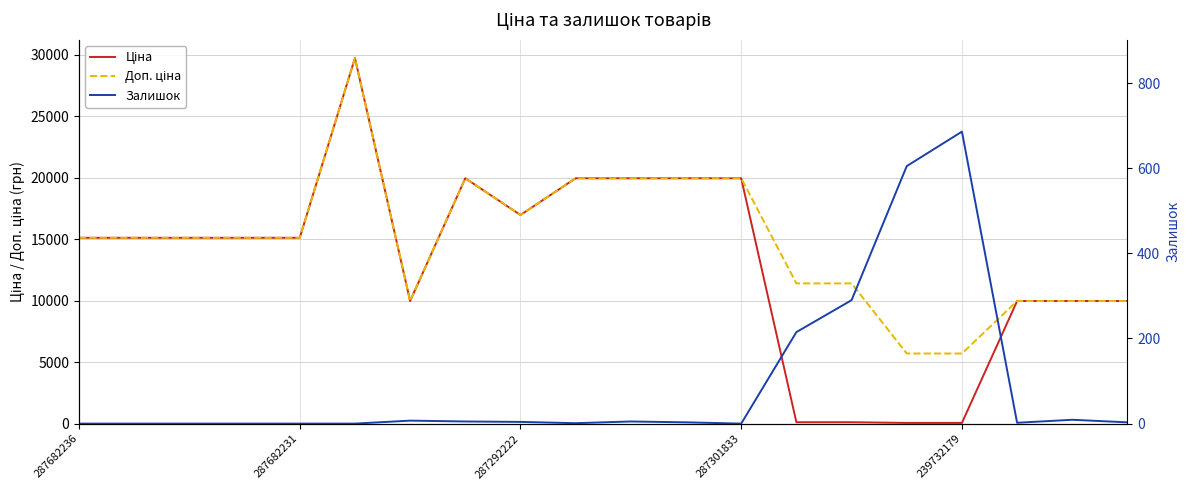

What is the value of the Ціна point at the 16th from the left?

57.0